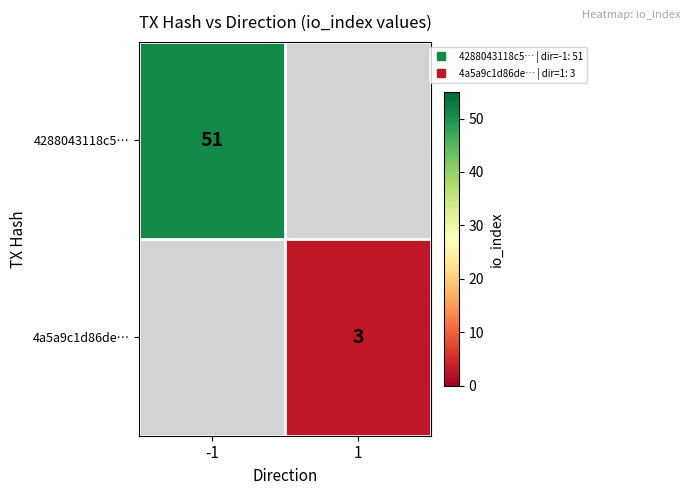

At which label is 4288043118c5… closest to 51?

-1